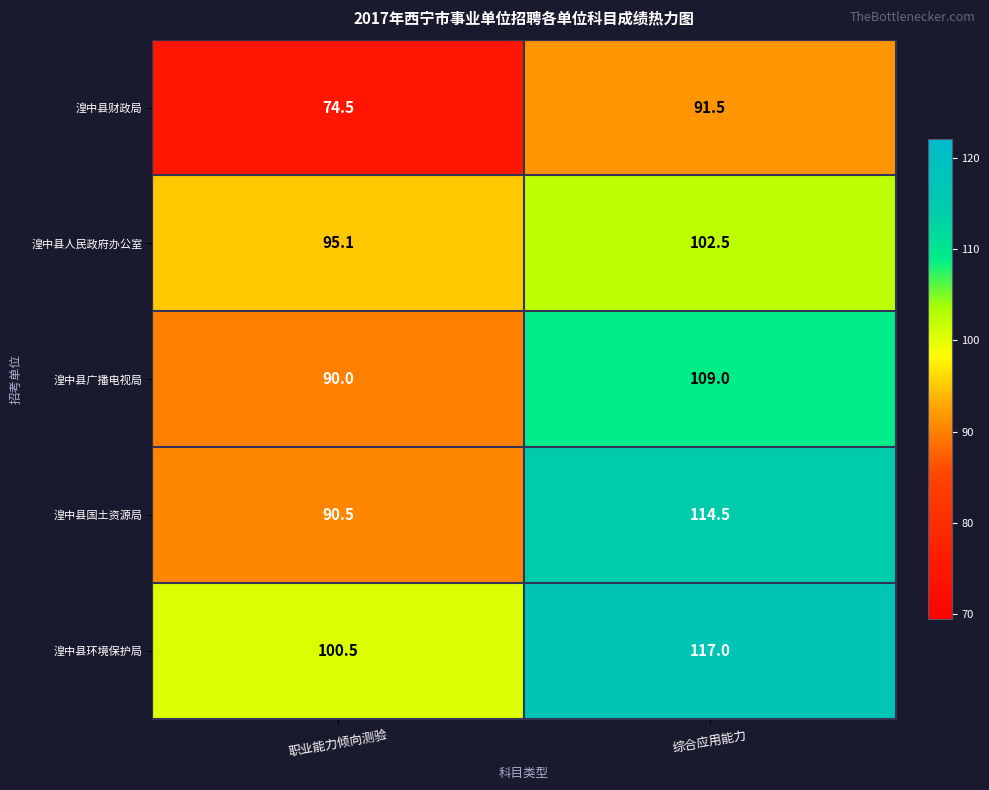

At how many categories does at least one series exceed 113?

1